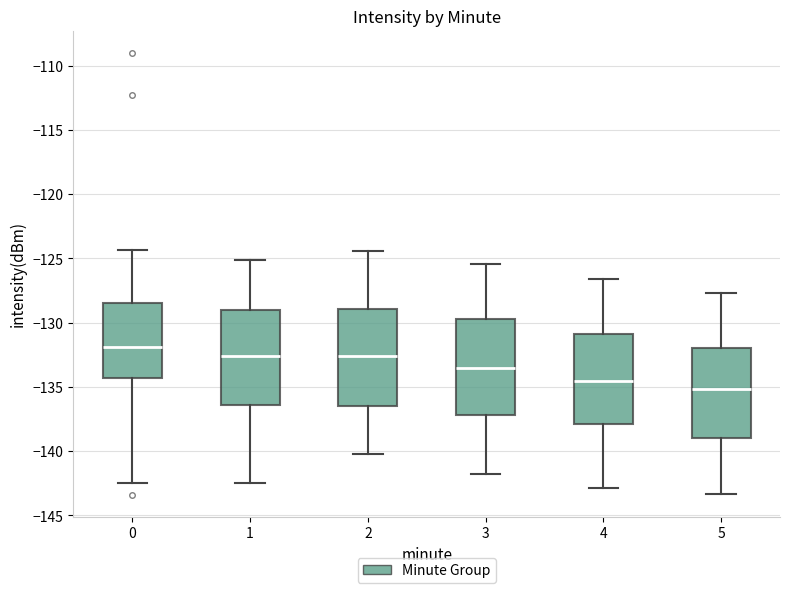

Reading left to right, read every box against the y-axis: the position of its median line, the range the box covers, and the ends of its whiskers. The values are not printed on the chart, so give them approximately, as read against the axis.

0: median -132.0, box -134.5 to -128.5, whiskers -142.5 to -124.5
1: median -132.5, box -136.5 to -129.0, whiskers -142.5 to -125.0
2: median -132.5, box -136.5 to -129.0, whiskers -140.0 to -124.5
3: median -133.5, box -137.0 to -129.5, whiskers -142.0 to -125.5
4: median -134.5, box -138.0 to -131.0, whiskers -143.0 to -126.5
5: median -135.0, box -139.0 to -132.0, whiskers -143.5 to -127.5